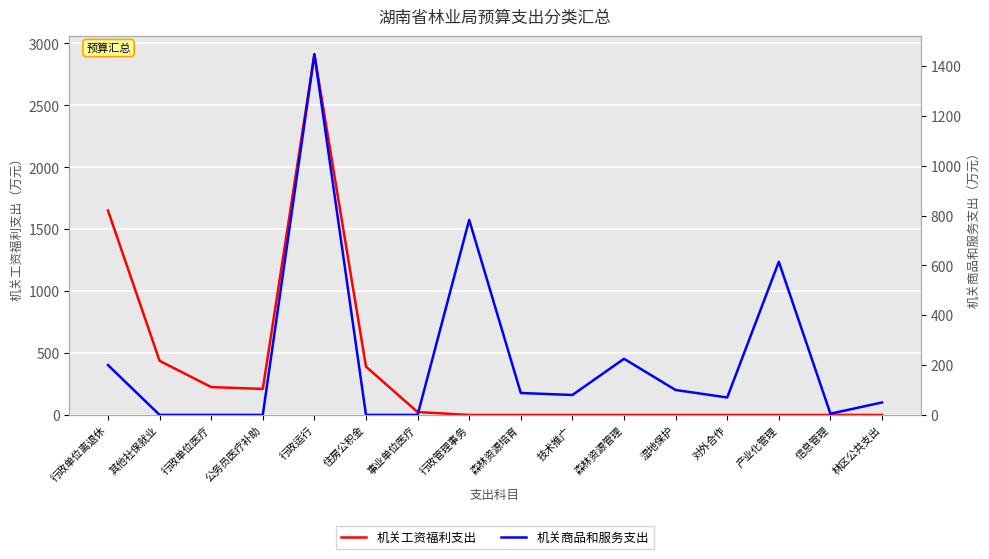

The value of 机关工资福利支出 at 公务员医疗补助 is 210.0. True or false?

True